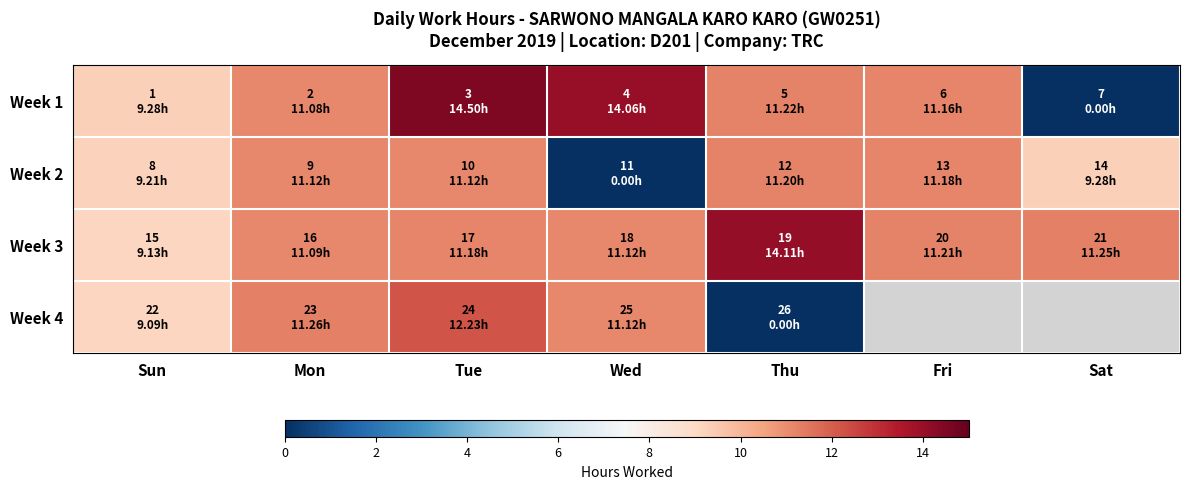

Is the value of Week 4 at Tue greater than the value of Week 1 at Wed?

No